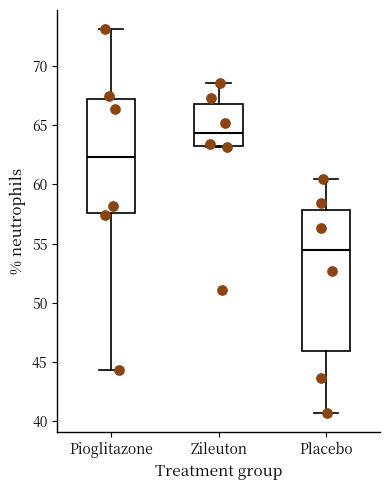

Where is the upper edge of the box for Zileuton on the y-axis? The values are not printed on the chart, so give them approximately, as read against the axis.

67.0